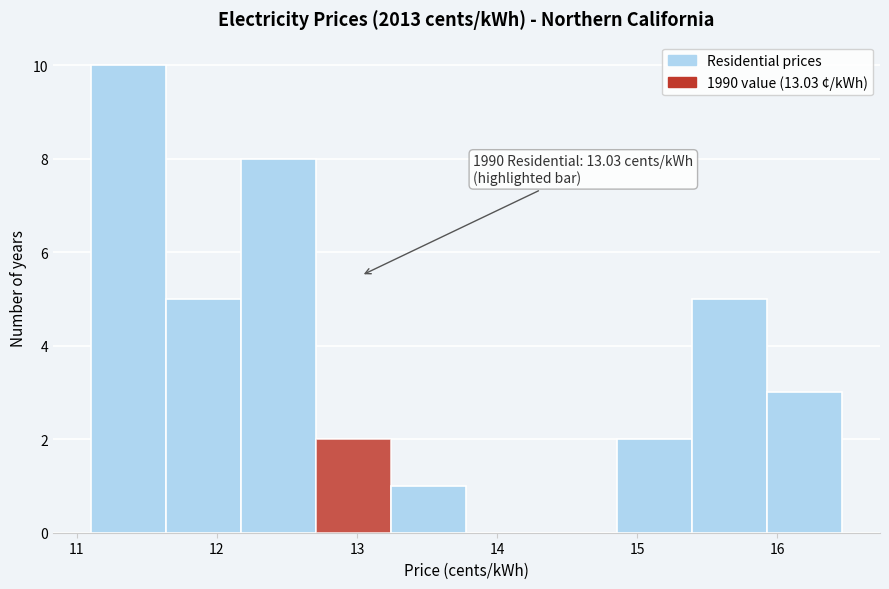

Which range on the x-axis has the tallest bar?

11.1 to 11.6